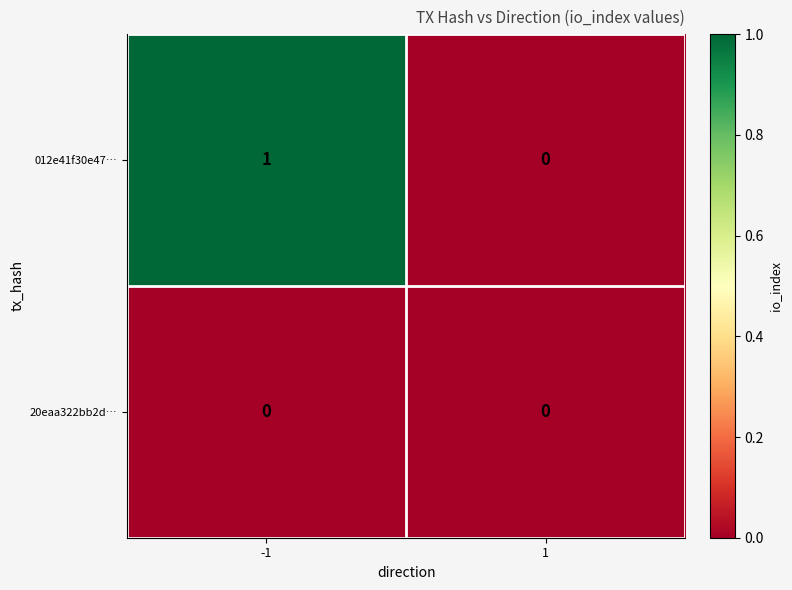

Reading right to left, extract all data points from this chart.

012e41f30e47…: 0	1
20eaa322bb2d…: 0	0